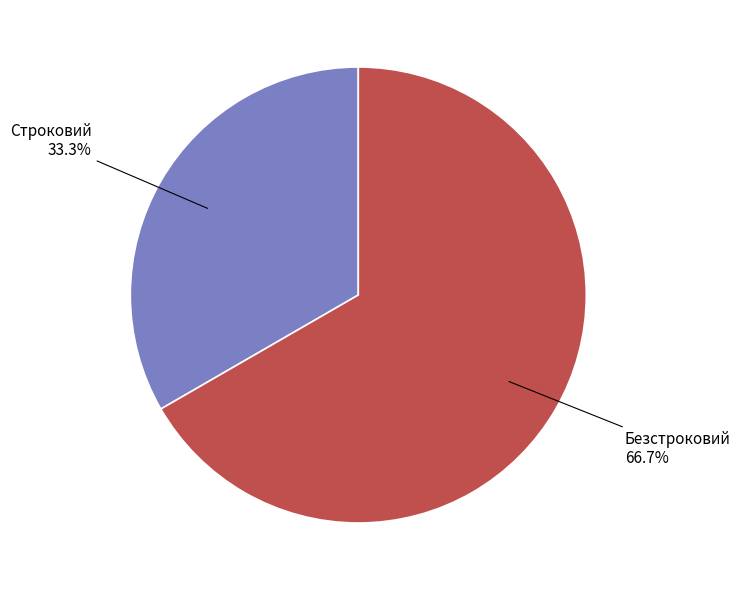

Which has a higher value, Строковий or Безстроковий?

Безстроковий